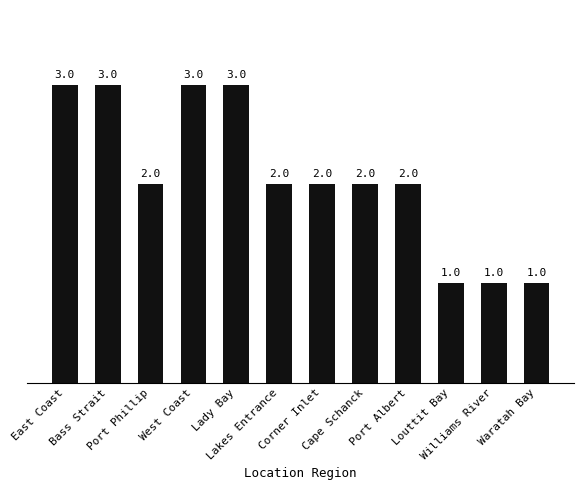

What is the value of the 12th bar from the left?

1